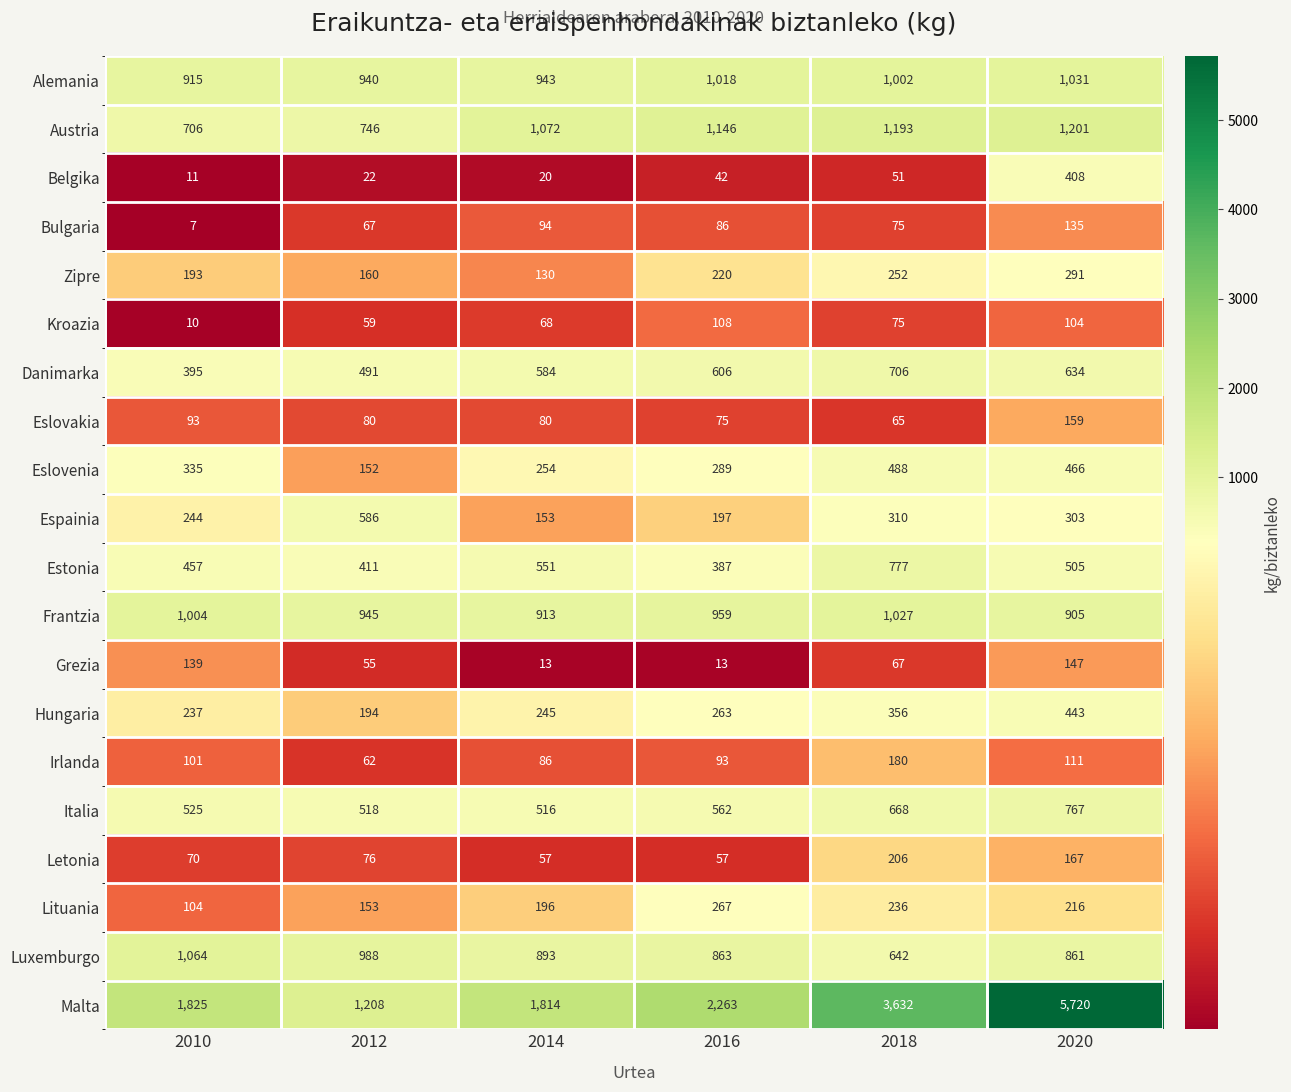

Rank the categories by Italia value from lowest to highest.

2014, 2012, 2010, 2016, 2018, 2020